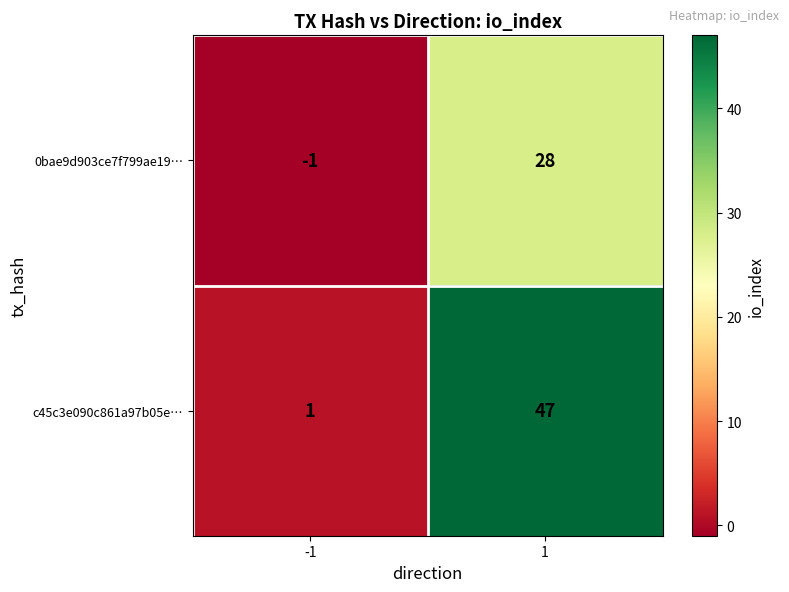

What is the spread (max minus min) of values at 1?

19